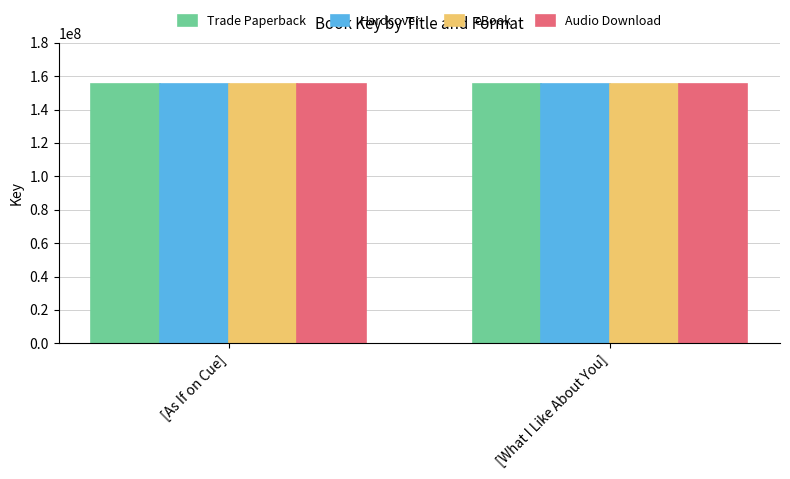

What is the total value across all series at [What I Like About You]?

620811304